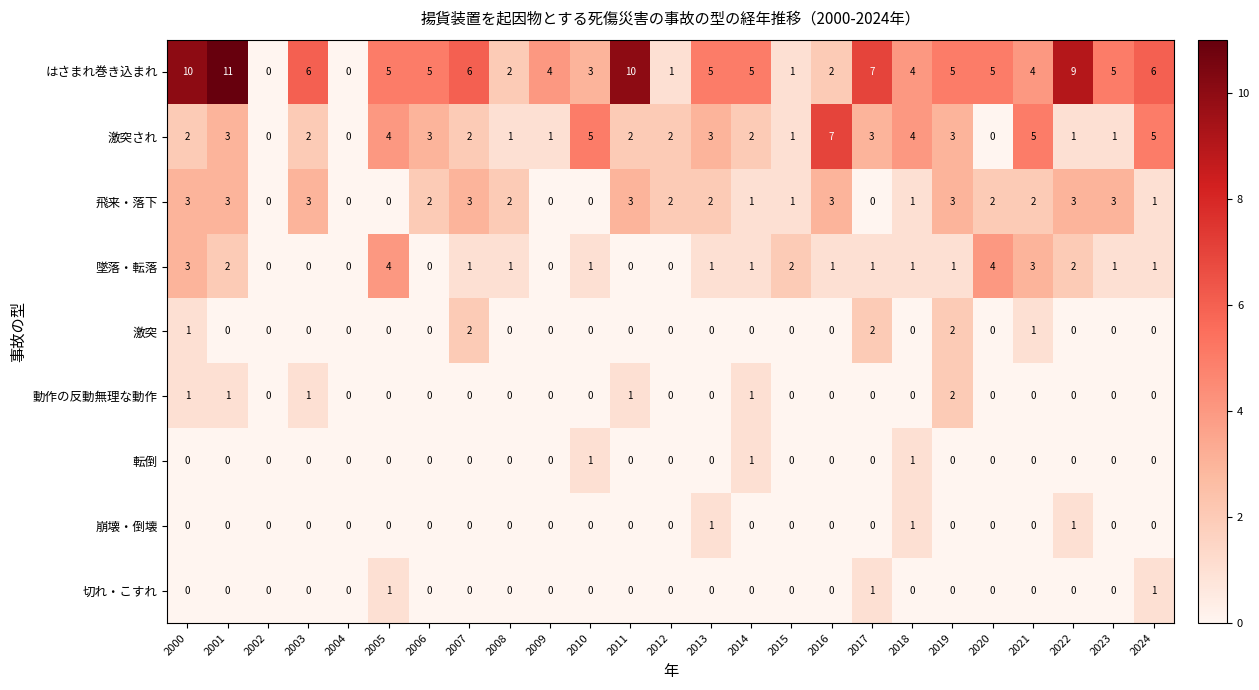

What is the difference between the second highest and minimum values in the 墜落・転落 series?

4